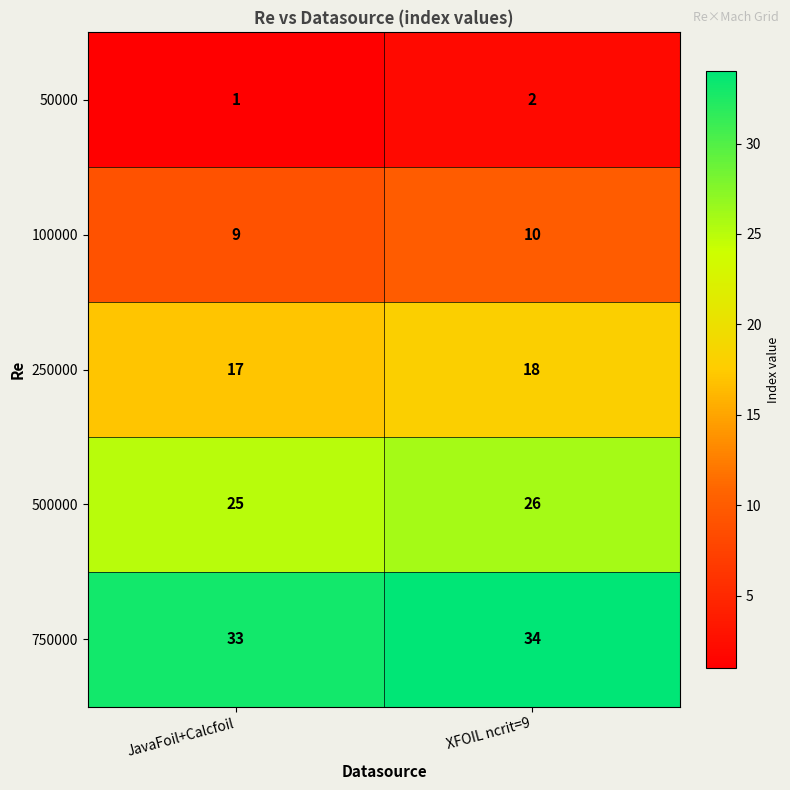

Reading left to right, list all the values displayed in this chart.

50000: JavaFoil+Calcfoil=1	XFOIL ncrit=9=2
100000: JavaFoil+Calcfoil=9	XFOIL ncrit=9=10
250000: JavaFoil+Calcfoil=17	XFOIL ncrit=9=18
500000: JavaFoil+Calcfoil=25	XFOIL ncrit=9=26
750000: JavaFoil+Calcfoil=33	XFOIL ncrit=9=34